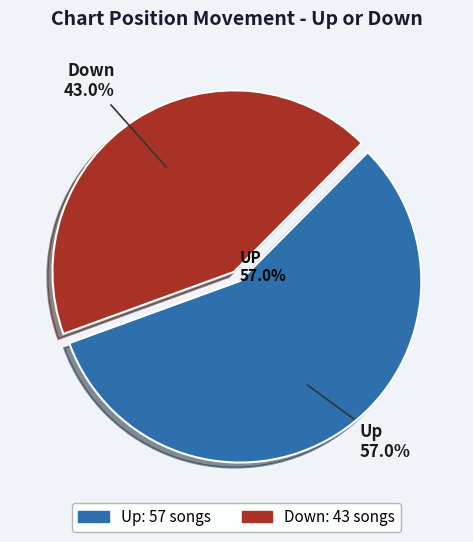

Is the sum of up and down greater than half?

Yes